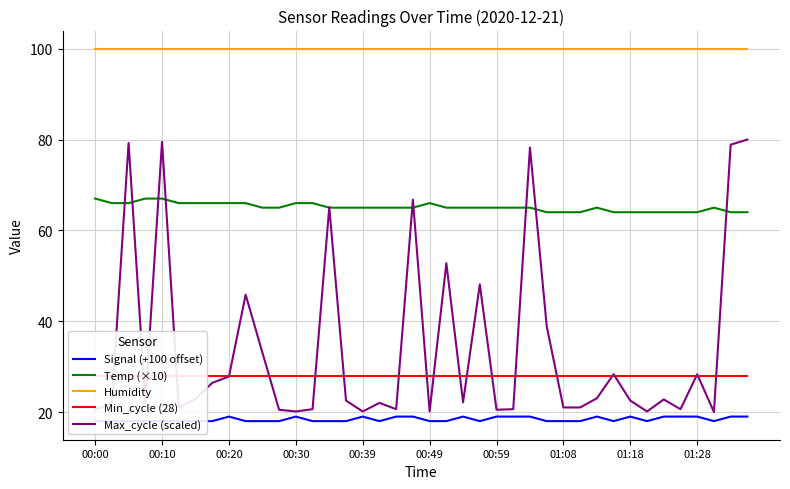

At which label is Humidity closest to 99?

00:00